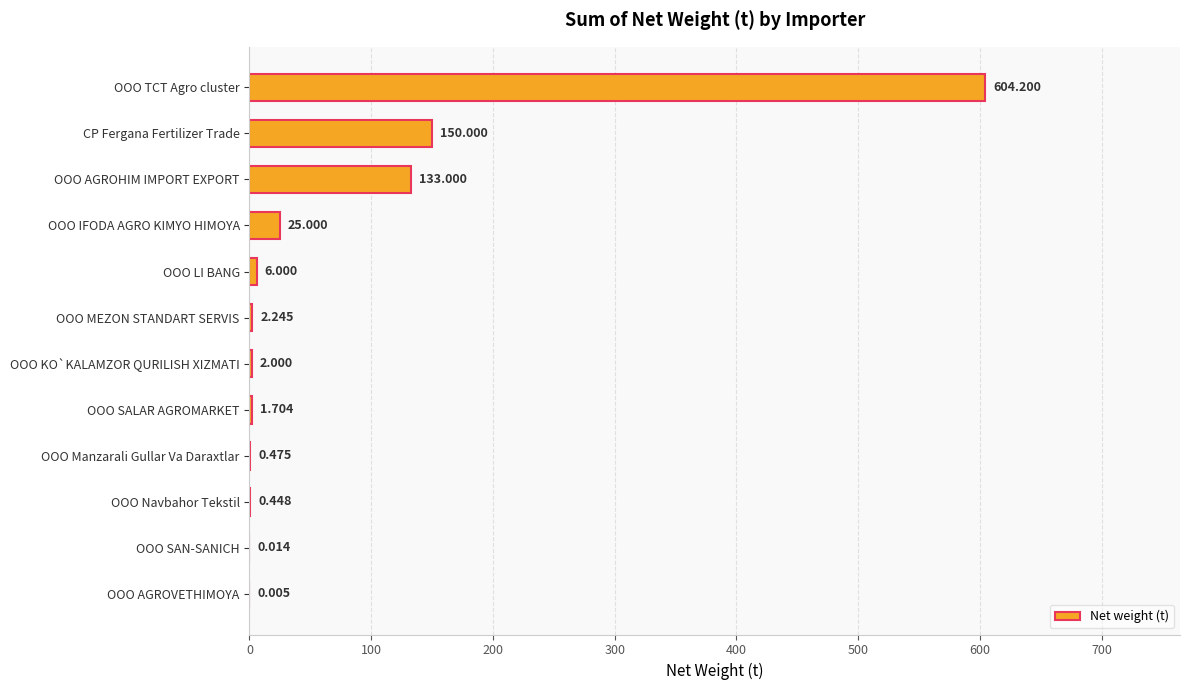

At which category does the chart reach its peak across all series?

OOO TCT Agro cluster